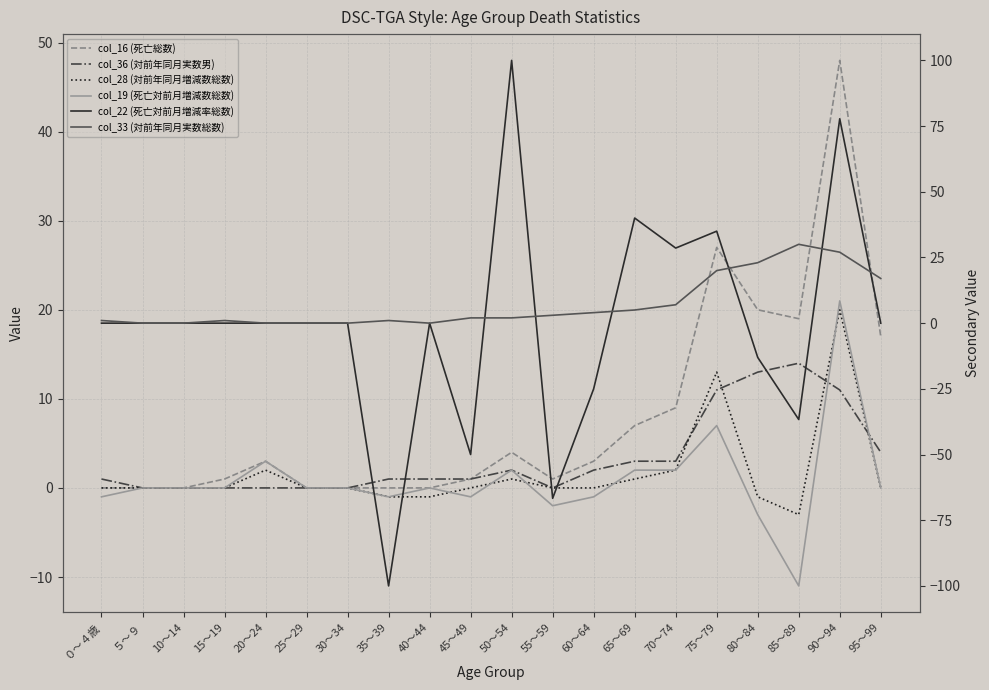

At how many categories does at least one series exceed 17?

7